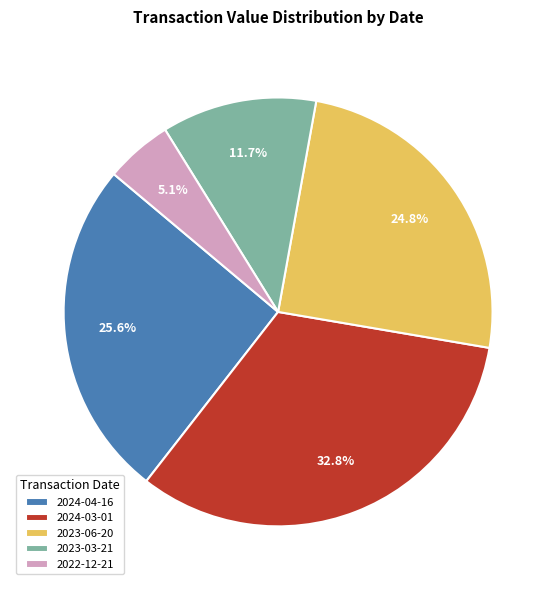

Rank the categories by value from highest to lowest.

2024-03-01, 2024-04-16, 2023-06-20, 2023-03-21, 2022-12-21